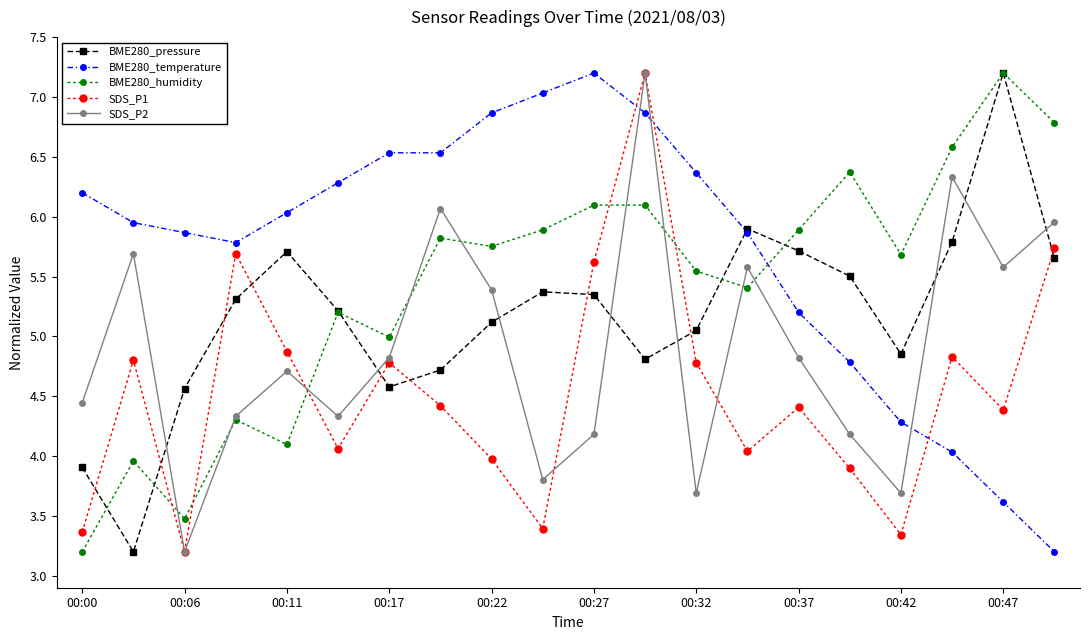

Which series has the largest total across all categories?

BME280_temperature